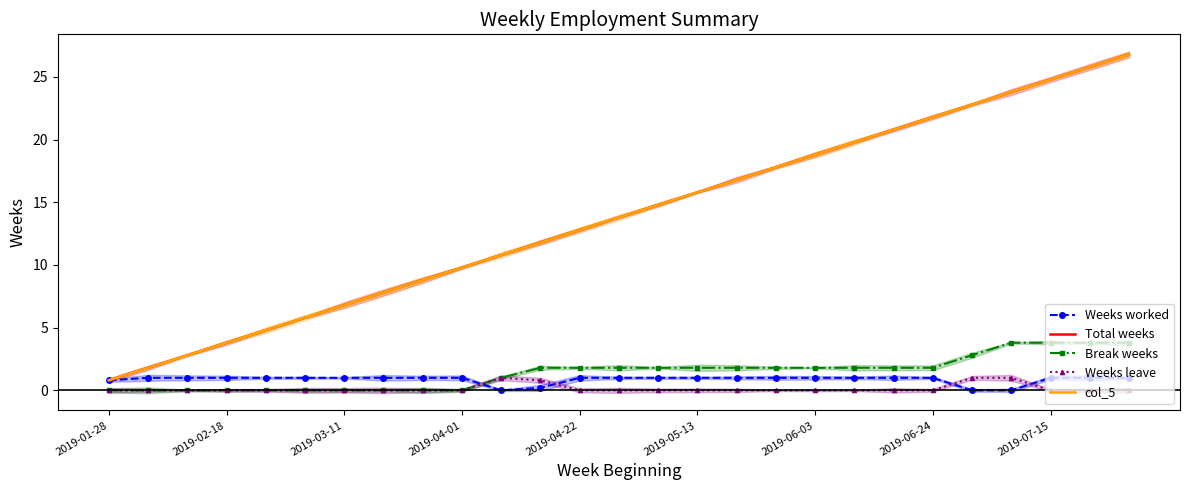

How many categories are shown in the chart?

27